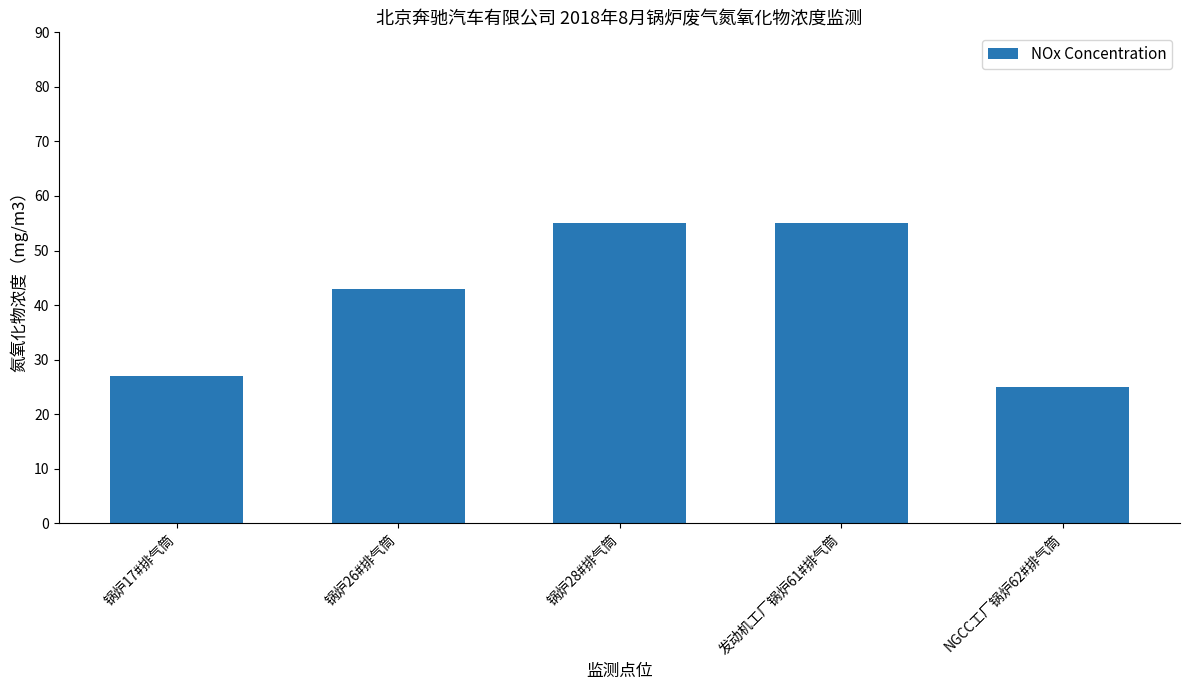

What is the change in value from 锅炉17#排气筒 to NGCC工厂锅炉62#排气筒?

-2